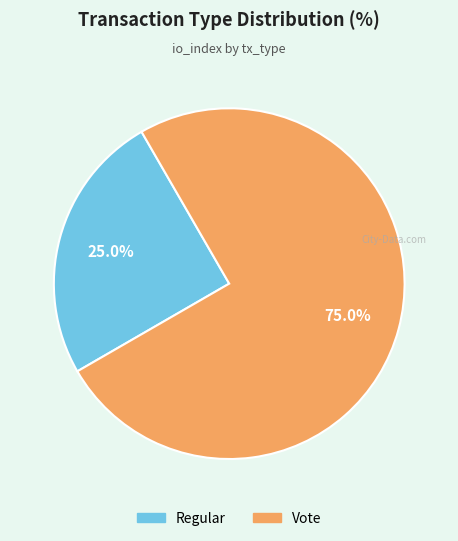

To the nearest percent, what is the average slice percentage?

50%